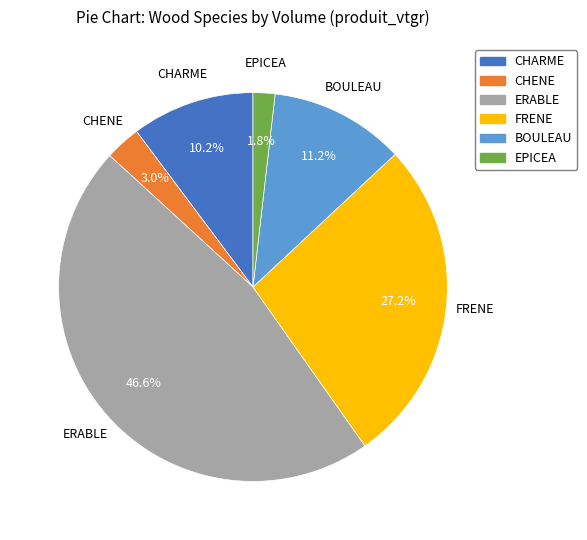

True or false: ERABLE accounts for 47% of the total.

True